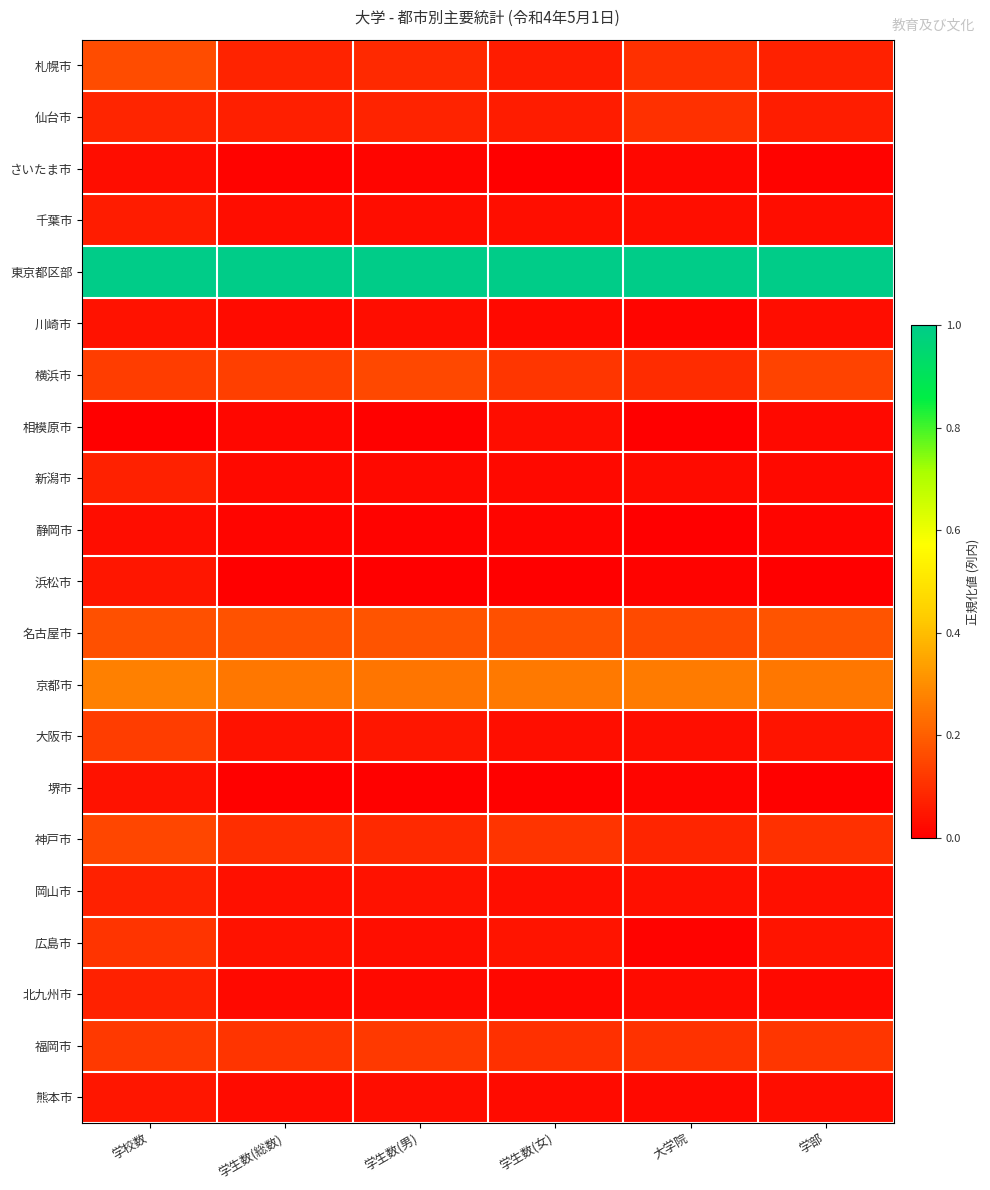

Reading left to right, extract all data points from this chart.

札幌市: 学校数=0.2	学生数(総数)=0.1	学生数(男)=0.1	学生数(女)=0.1	大学院=0.1	学部=0.1
仙台市: 学校数=0.1	学生数(総数)=0.1	学生数(男)=0.1	学生数(女)=0.1	大学院=0.1	学部=0.1
さいたま市: 学校数=0.0	学生数(総数)=0.0	学生数(男)=0.0	学生数(女)=0.0	大学院=0.0	学部=0.0
千葉市: 学校数=0.1	学生数(総数)=0.0	学生数(男)=0.0	学生数(女)=0.0	大学院=0.0	学部=0.0
東京都区部: 学校数=1.0	学生数(総数)=1.0	学生数(男)=1.0	学生数(女)=1.0	大学院=1.0	学部=1.0
川崎市: 学校数=0.0	学生数(総数)=0.0	学生数(男)=0.0	学生数(女)=0.0	大学院=0.0	学部=0.0
横浜市: 学校数=0.1	学生数(総数)=0.1	学生数(男)=0.2	学生数(女)=0.1	大学院=0.1	学部=0.1
相模原市: 学校数=0.0	学生数(総数)=0.0	学生数(男)=0.0	学生数(女)=0.0	大学院=0.0	学部=0.0
新潟市: 学校数=0.1	学生数(総数)=0.0	学生数(男)=0.0	学生数(女)=0.0	大学院=0.0	学部=0.0
静岡市: 学校数=0.0	学生数(総数)=0.0	学生数(男)=0.0	学生数(女)=0.0	大学院=0.0	学部=0.0
浜松市: 学校数=0.1	学生数(総数)=0.0	学生数(男)=0.0	学生数(女)=0.0	大学院=0.0	学部=0.0
名古屋市: 学校数=0.2	学生数(総数)=0.2	学生数(男)=0.2	学生数(女)=0.2	大学院=0.2	学部=0.2
京都市: 学校数=0.3	学生数(総数)=0.3	学生数(男)=0.2	学生数(女)=0.3	大学院=0.3	学部=0.3
大阪市: 学校数=0.1	学生数(総数)=0.0	学生数(男)=0.0	学生数(女)=0.0	大学院=0.0	学部=0.0
堺市: 学校数=0.0	学生数(総数)=0.0	学生数(男)=0.0	学生数(女)=0.0	大学院=0.0	学部=0.0
神戸市: 学校数=0.2	学生数(総数)=0.1	学生数(男)=0.1	学生数(女)=0.1	大学院=0.1	学部=0.1
岡山市: 学校数=0.1	学生数(総数)=0.0	学生数(男)=0.0	学生数(女)=0.0	大学院=0.0	学部=0.0
広島市: 学校数=0.1	学生数(総数)=0.0	学生数(男)=0.0	学生数(女)=0.0	大学院=0.0	学部=0.0
北九州市: 学校数=0.1	学生数(総数)=0.0	学生数(男)=0.0	学生数(女)=0.0	大学院=0.0	学部=0.0
福岡市: 学校数=0.1	学生数(総数)=0.1	学生数(男)=0.1	学生数(女)=0.1	大学院=0.1	学部=0.1
熊本市: 学校数=0.1	学生数(総数)=0.0	学生数(男)=0.0	学生数(女)=0.0	大学院=0.0	学部=0.0